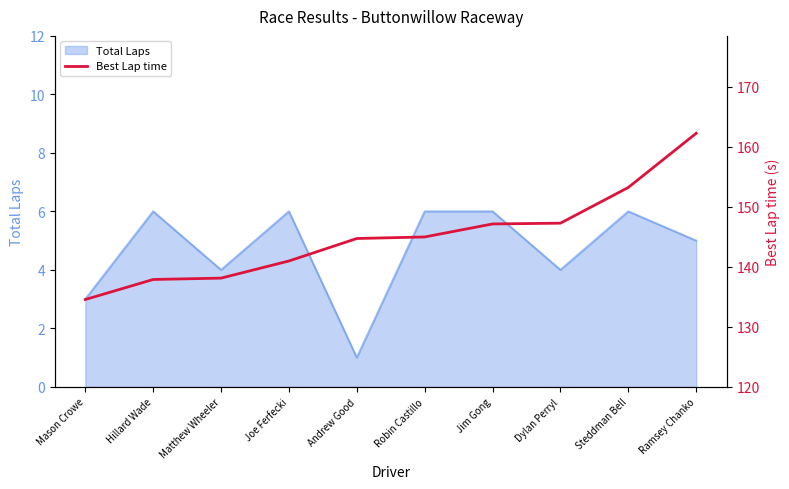

What value does the Total Laps series have at Steddman Bell?

6